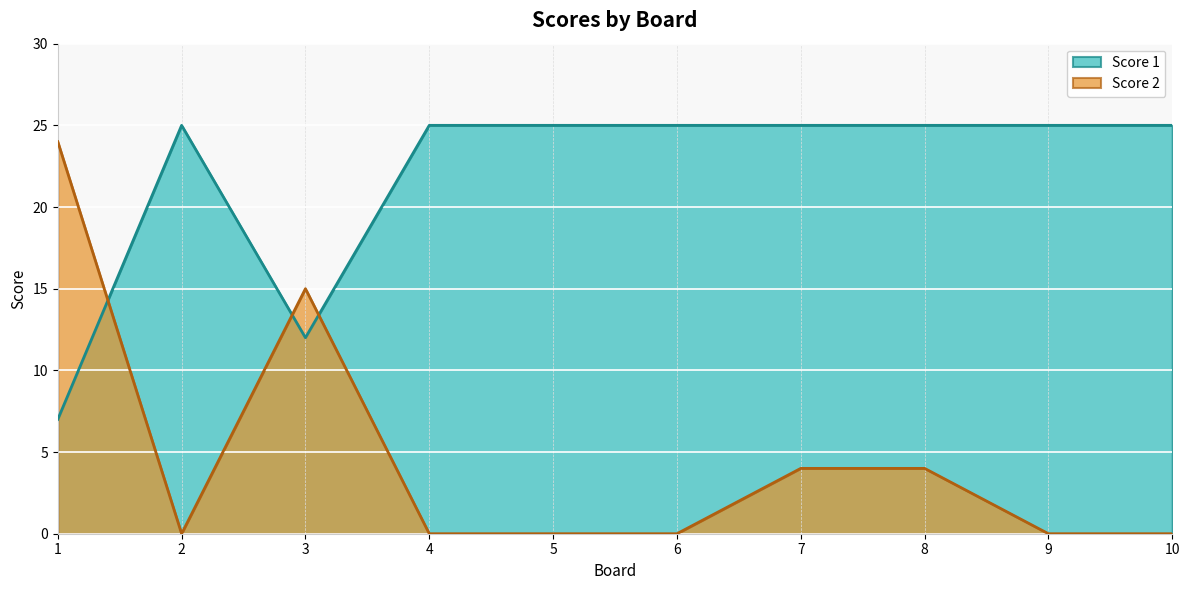

How many intersections are there between Score 2 and Score 1?

3